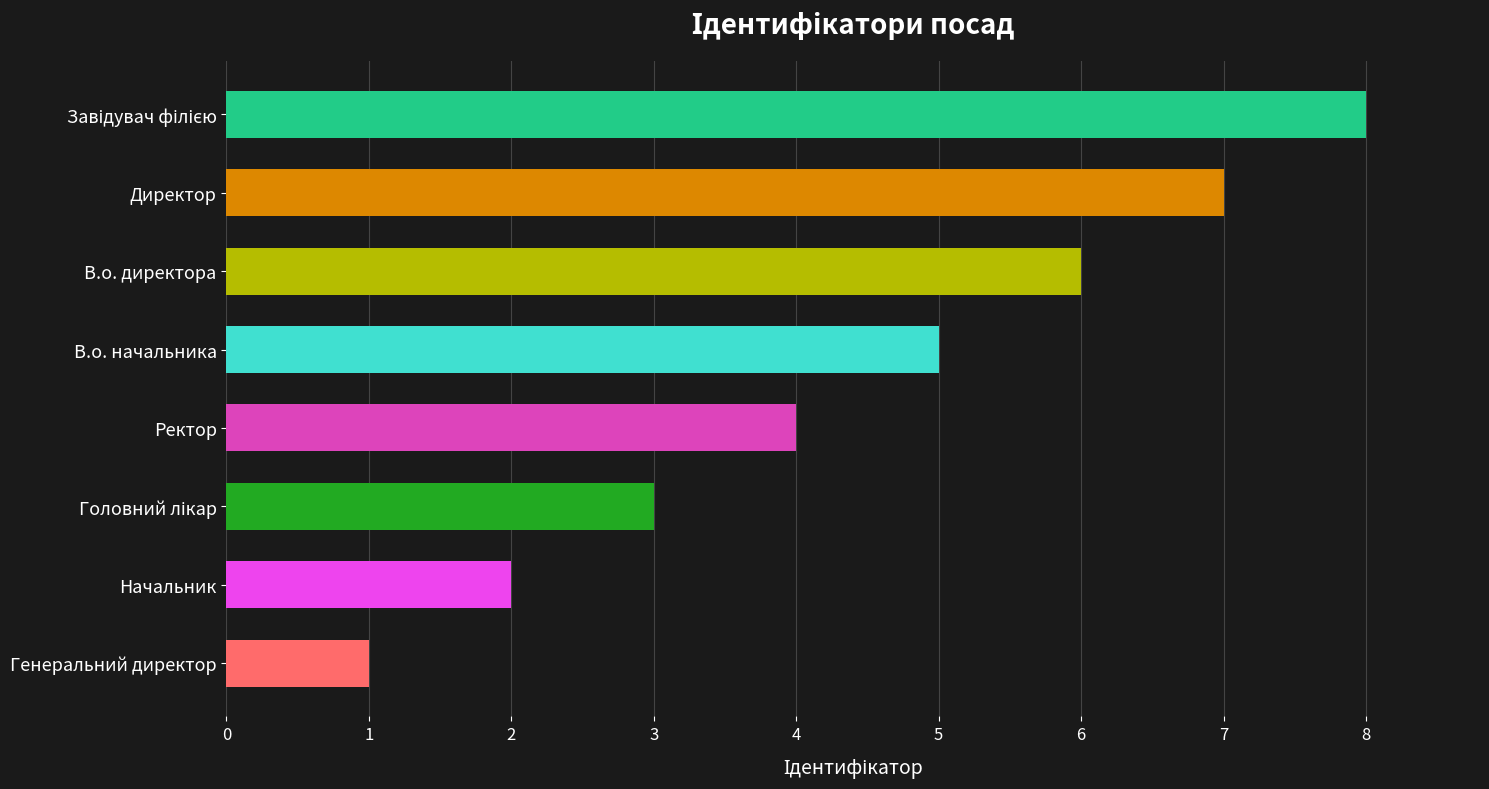

Is it true that the value at Ректор is 4?

True